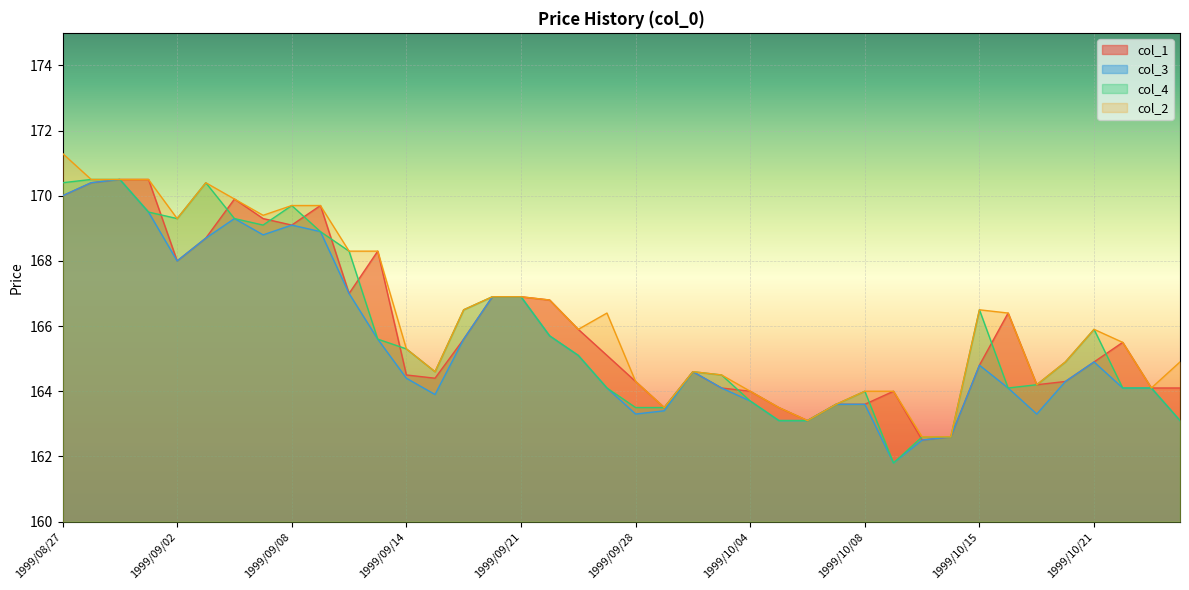

Between which two adjacent categories do col_1 and col_4 first intersect?

1999/09/01 and 1999/09/02